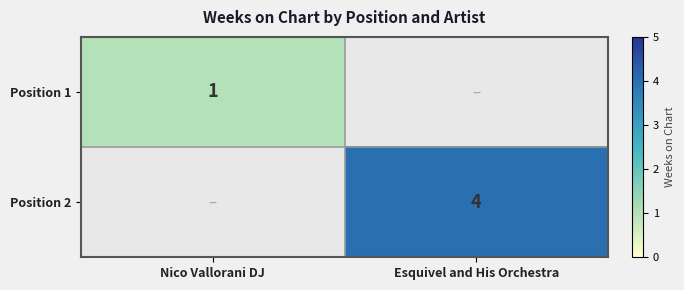

Is the value of Position 1 at Nico Vallorani DJ greater than the value of Position 2 at Esquivel and His Orchestra?

No